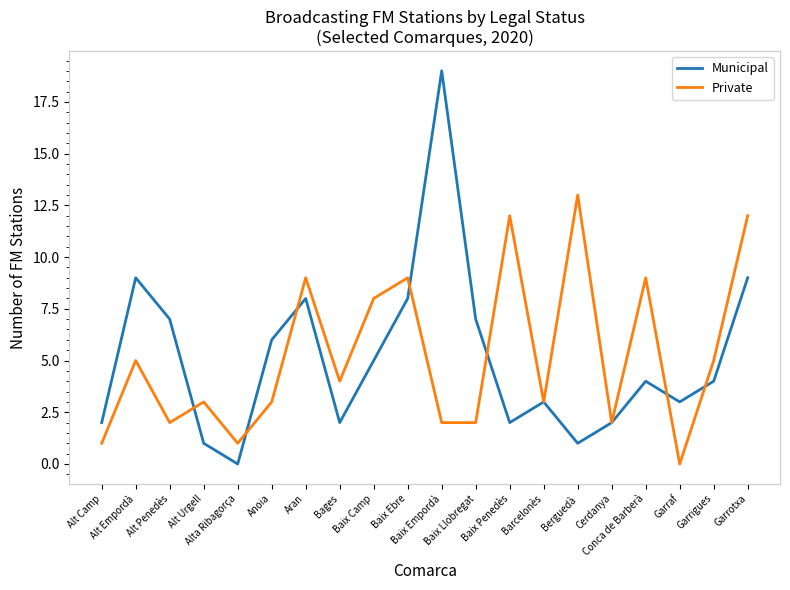

Where does the Private series first go above 4?

Alt Empordà